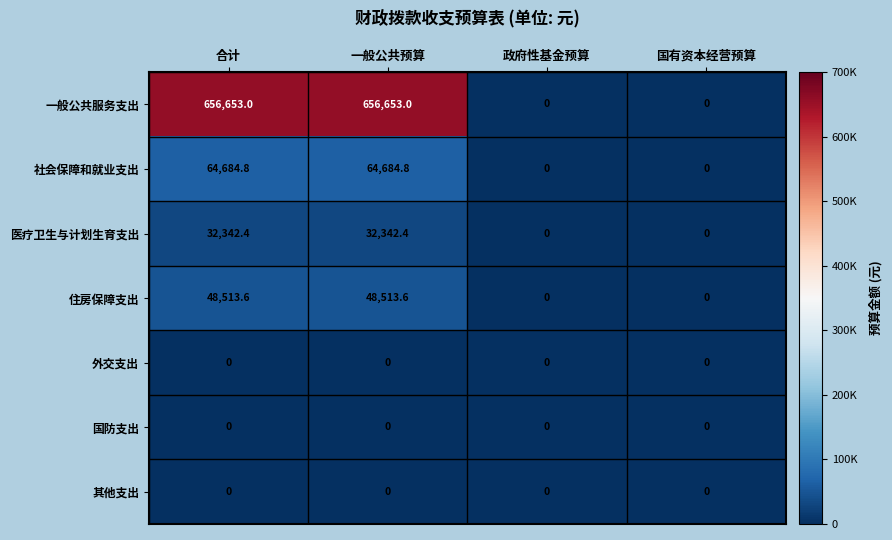

Which series has the largest total across all categories?

一般公共服务支出